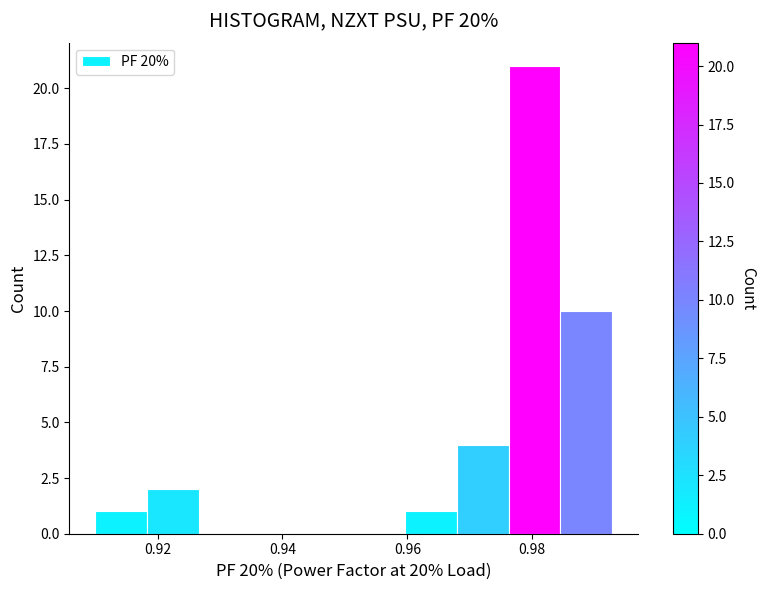

Reading left to right, list every bar in this chart as the range it spans on the x-axis followed by its height. Neither the bar edges nor the heights are printed on the chart, so give them approximately, as read against the axes.

0.910 to 0.918: 1
0.918 to 0.926: 2
0.926 to 0.934: 0
0.934 to 0.944: 0
0.944 to 0.952: 0
0.952 to 0.960: 0
0.960 to 0.968: 1
0.968 to 0.976: 4
0.976 to 0.984: 21
0.984 to 0.992: 10